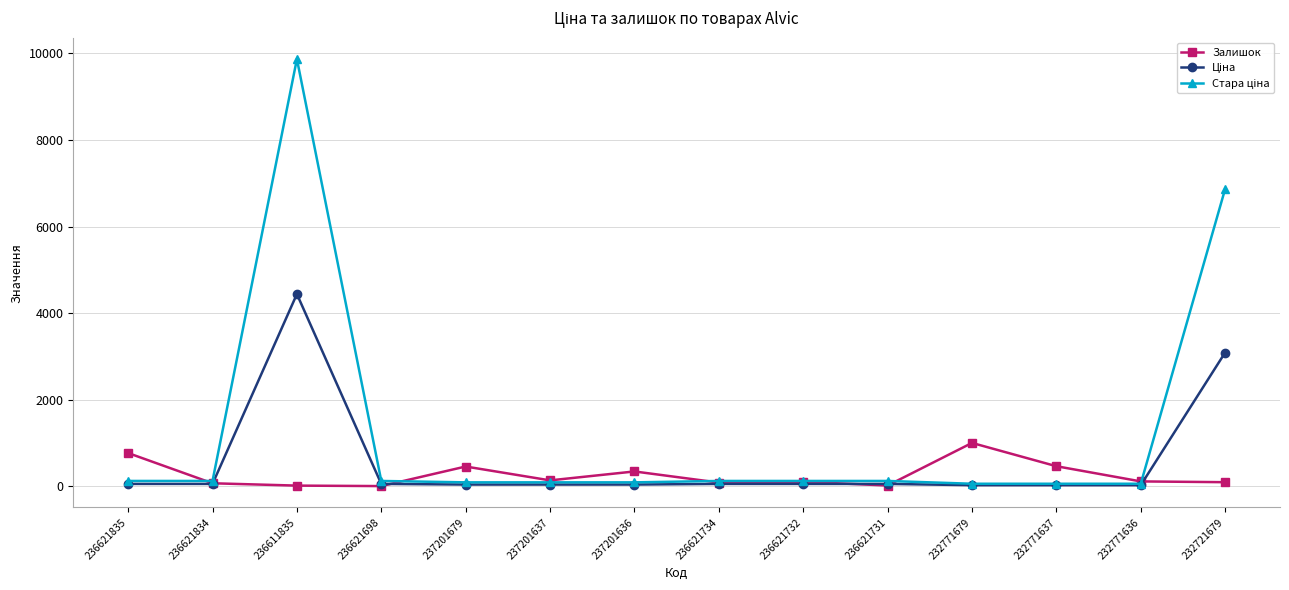

What is the total value across all series at 237201679?

591.8